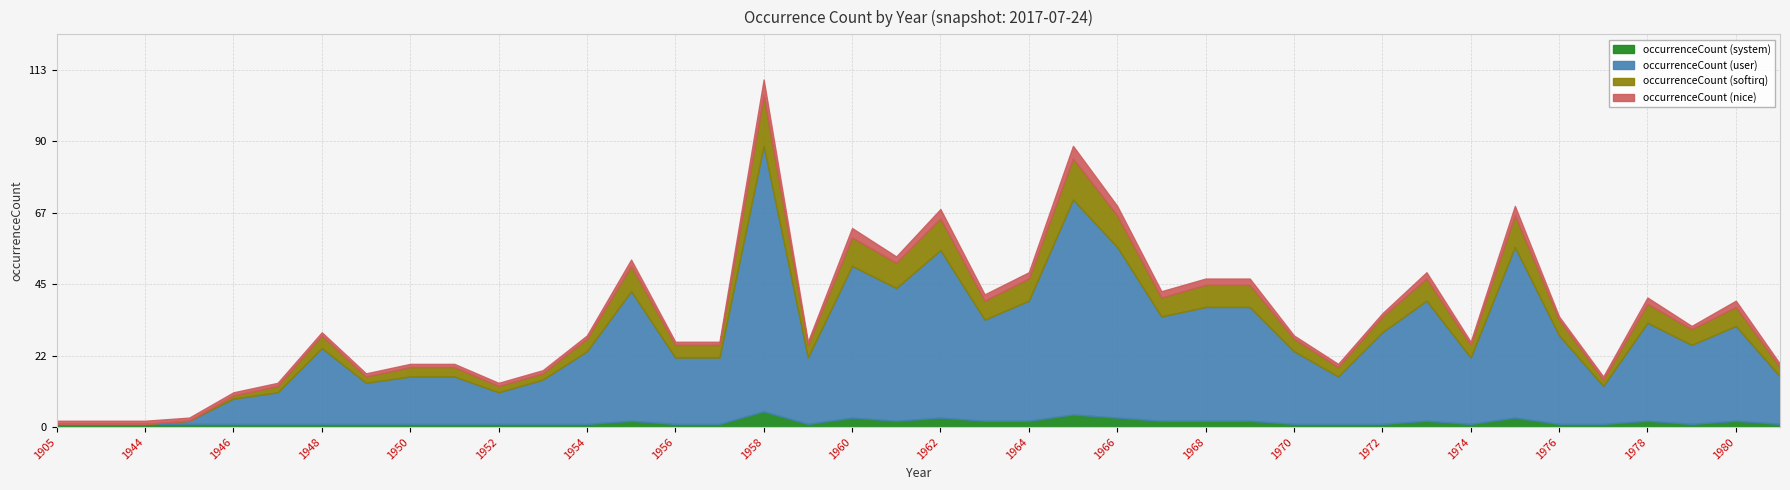

What is the change in value from 1953 to 1955?

+36